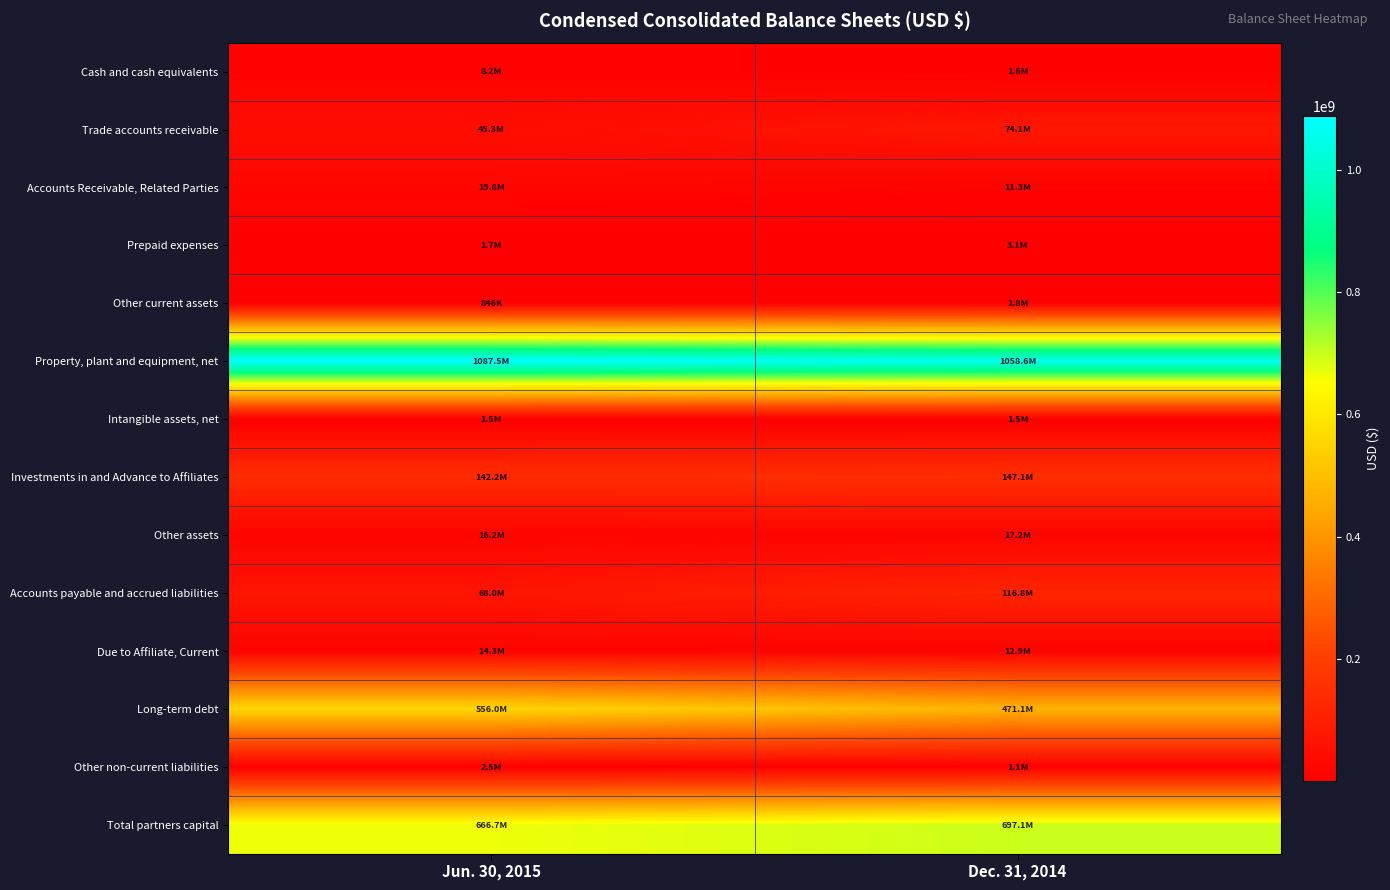

At how many categories does at least one series exceed 734178106?

2